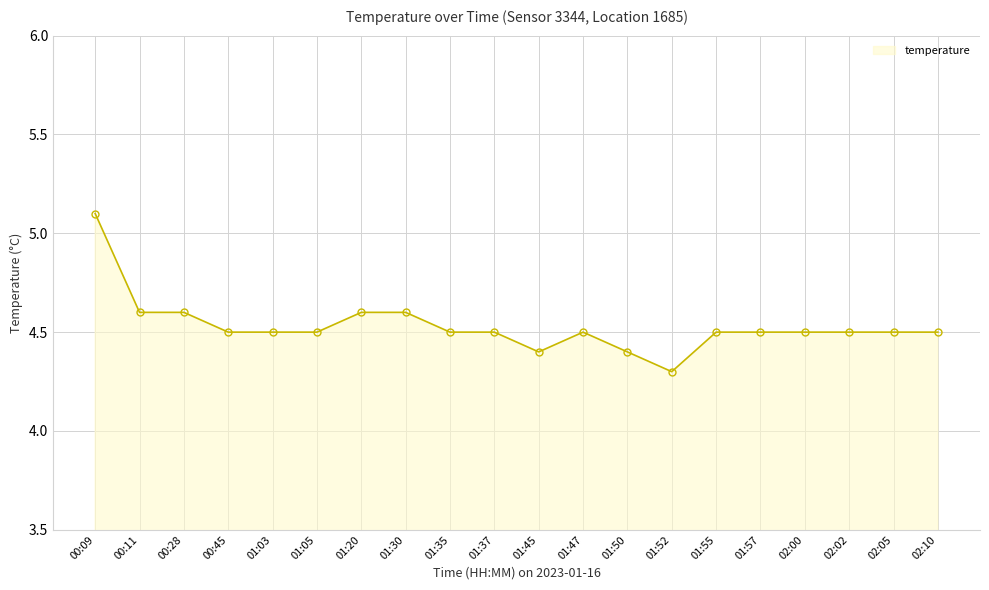

What is the label of the 4th point from the left?

00:45